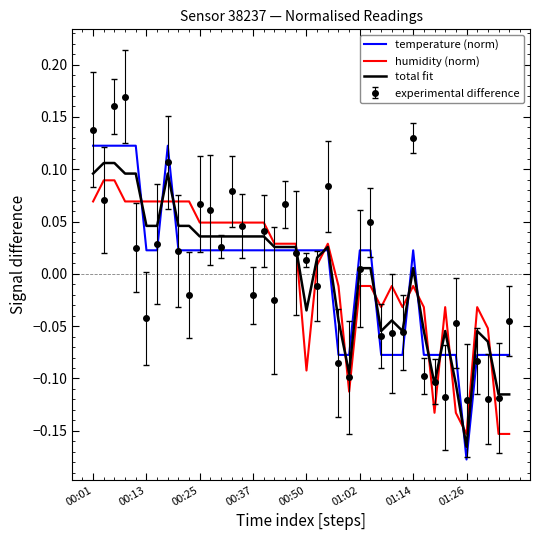

What are all the series names shown in the legend?

temperature (norm), humidity (norm), total fit, experimental difference